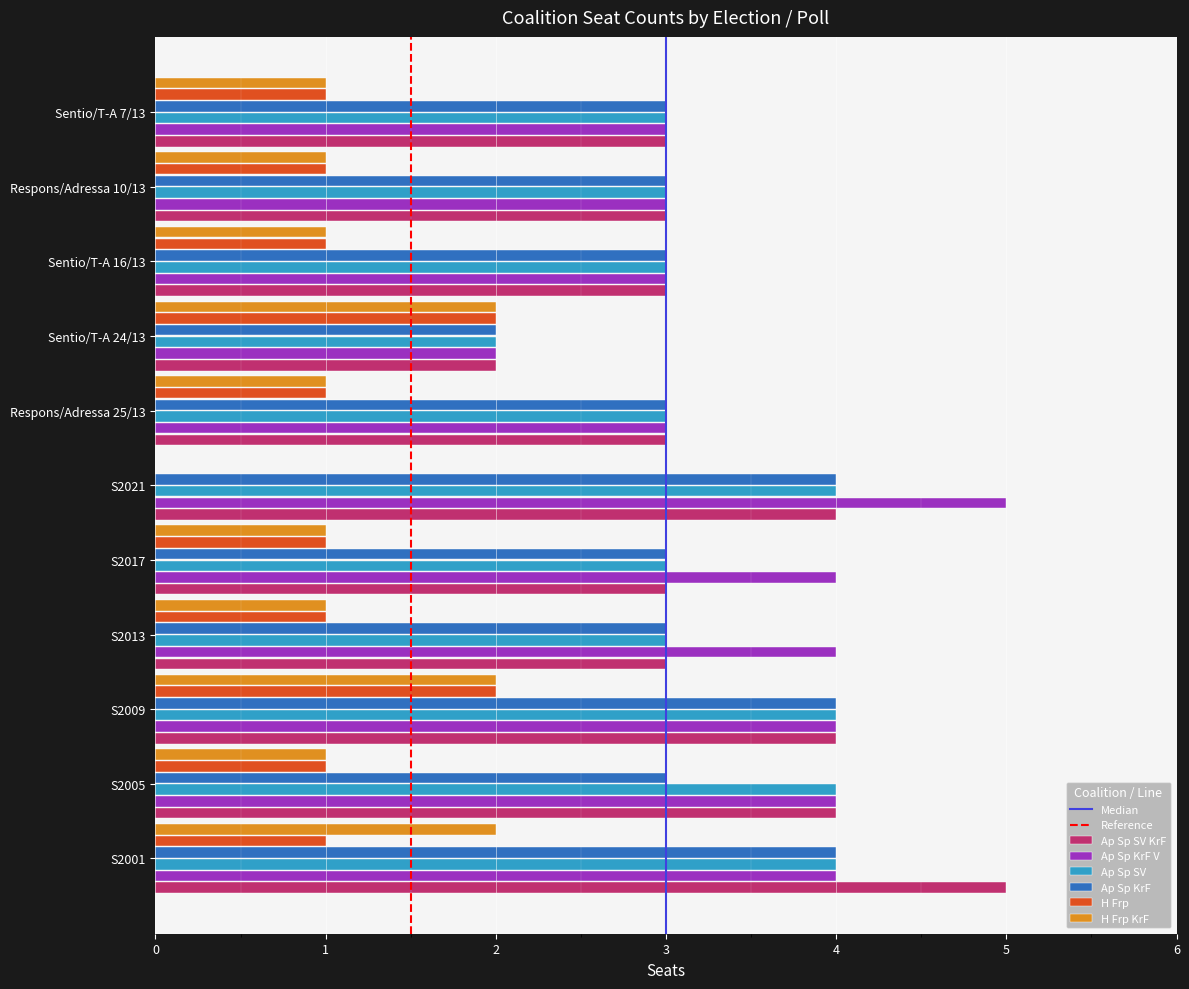

The value of H Frp at Sentio/T-A 7/13 is 1. True or false?

True